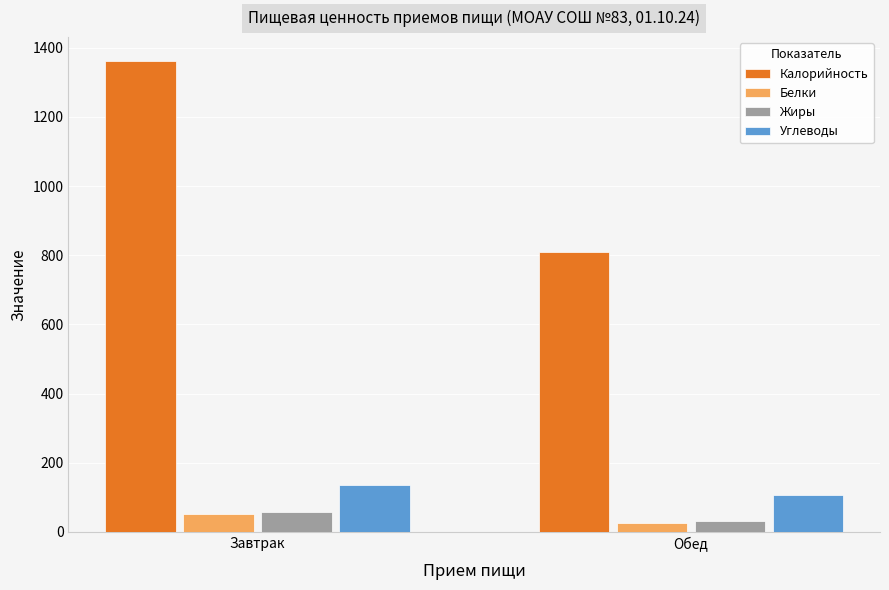

At which category is the sum across all series the highest?

Завтрак